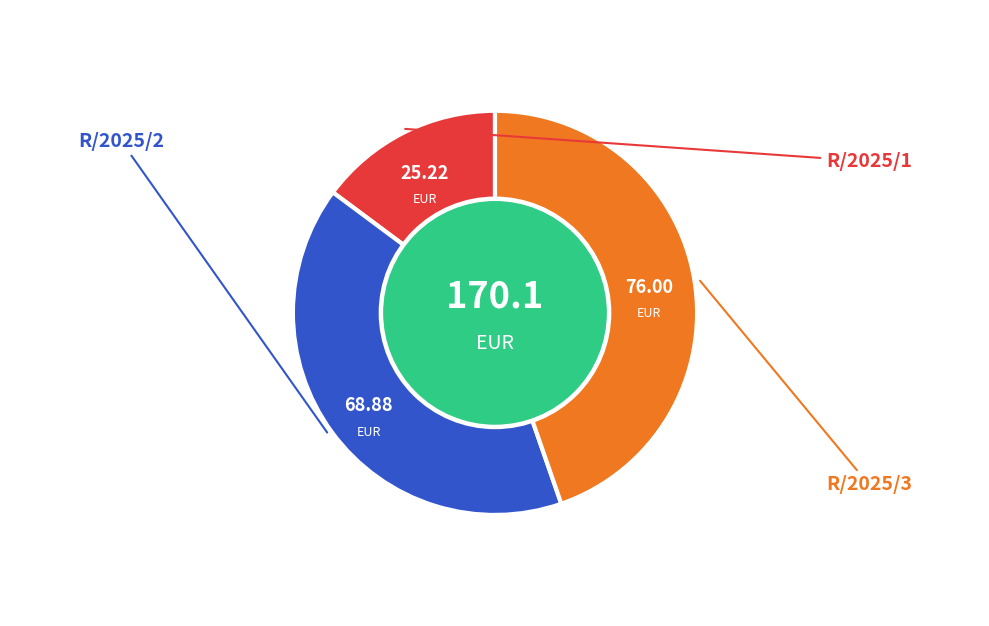

Is there any slice that represents more than half of the pie?

No